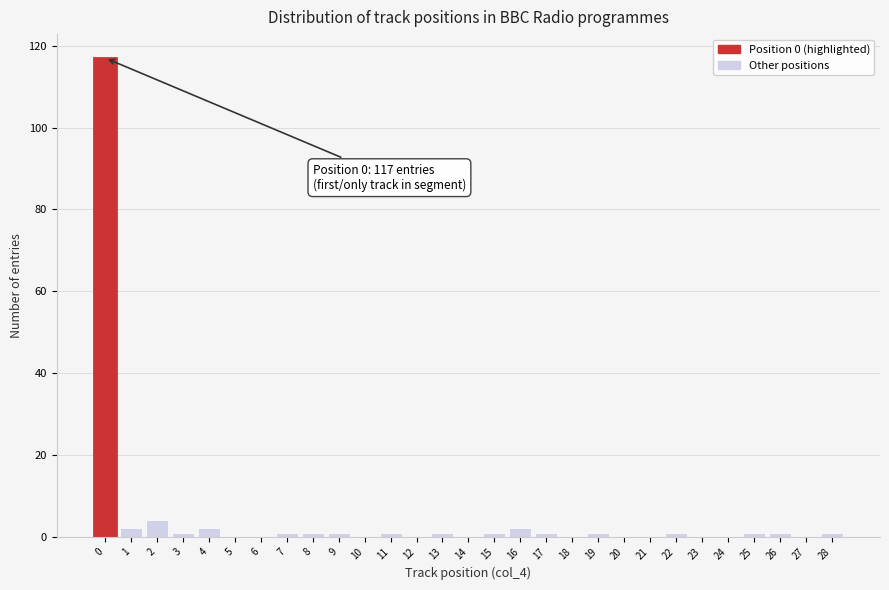

Reading left to right, transcribe all the data shown in this chart.

0=117	1=2	2=4	3=1	4=2	5=0	6=0	7=1	8=1	9=1	10=0	11=1	12=0	13=1	14=0	15=1	16=2	17=1	18=0	19=1	20=0	21=0	22=1	23=0	24=0	25=1	26=1	27=0	28=1